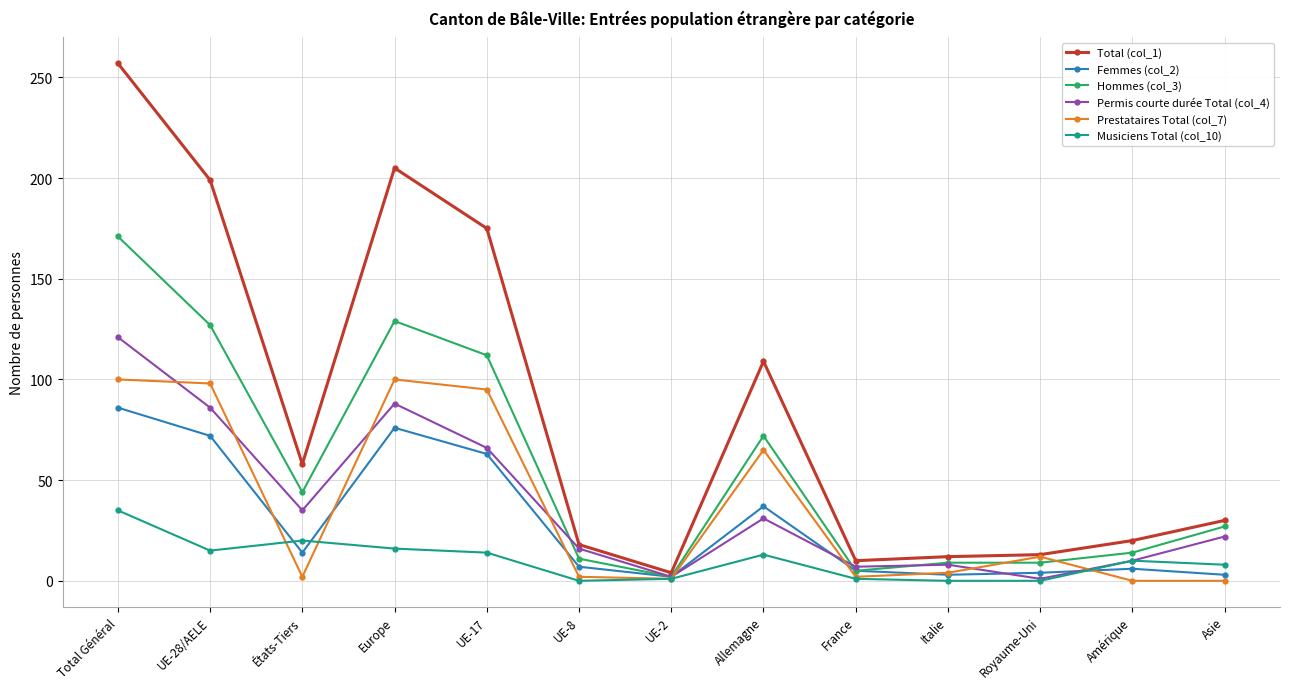

Count the number of categories in the chart.

13